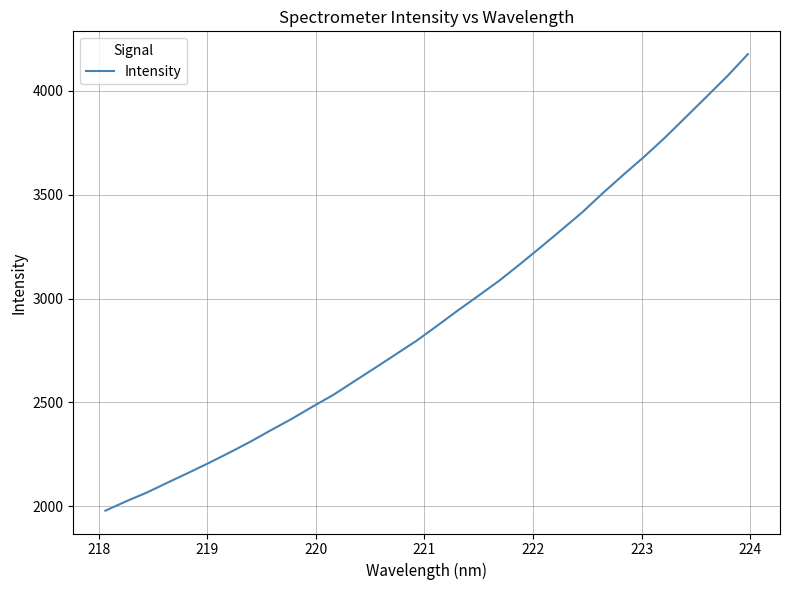

What is the maximum value shown in the chart?

4177.2